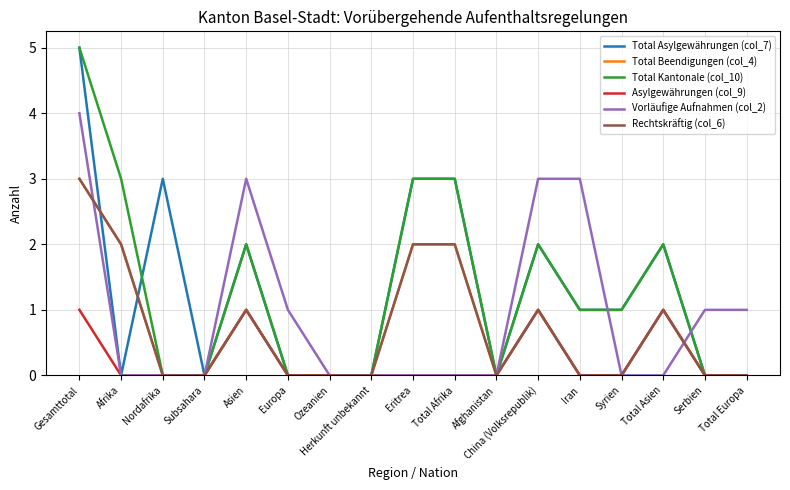

Between Afghanistan and Total Europa, which is larger?

Afghanistan